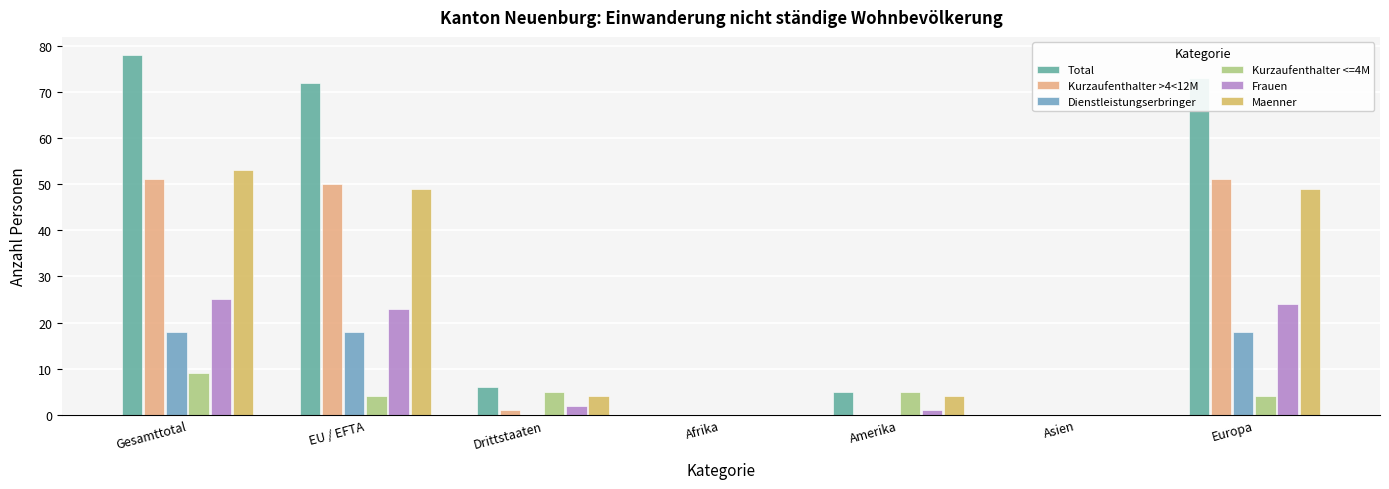

At which category is the sum across all series the highest?

Gesamttotal